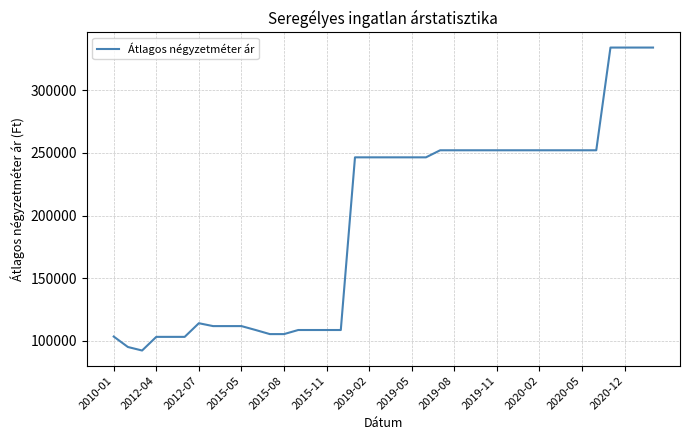

What is the minimum value shown in the chart?

92400